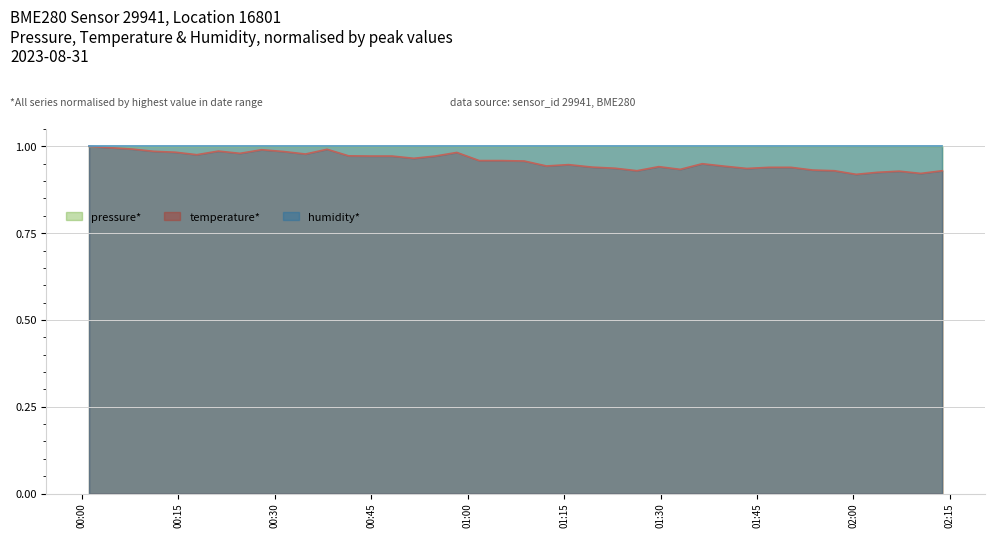

How many interior local peaks does the pressure series have?

11